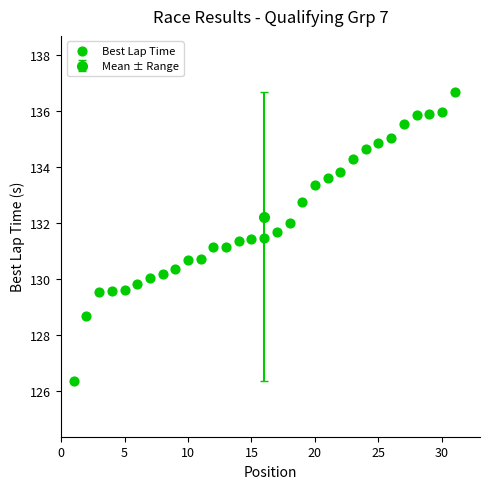

What is the range of Y values (max minus min)?

10.3